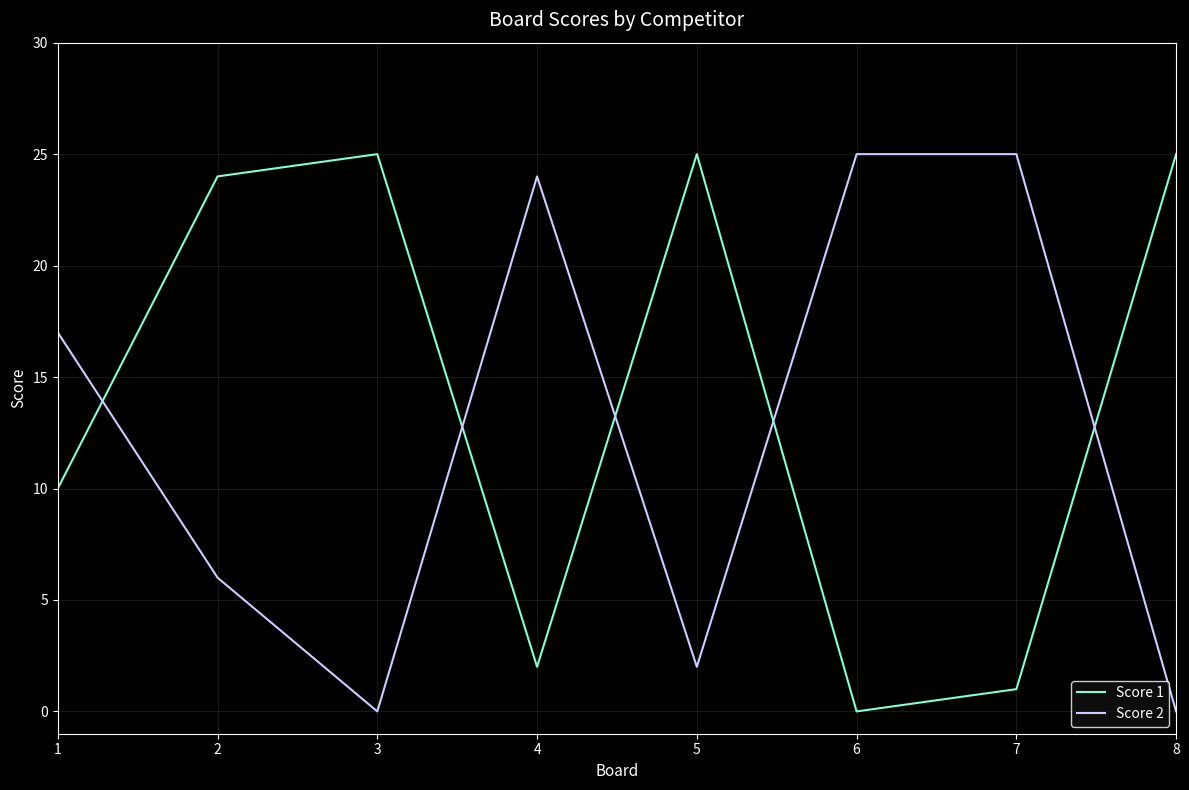

What are all the series names shown in the legend?

Score 1, Score 2